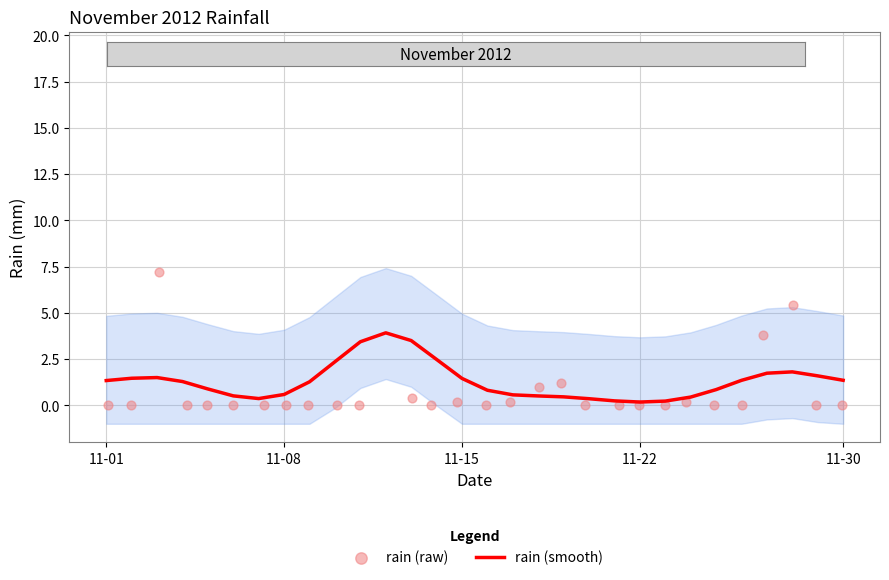

Is the value of rain (raw) at 25 greater than the value of rain (smooth) at 11-08?

No